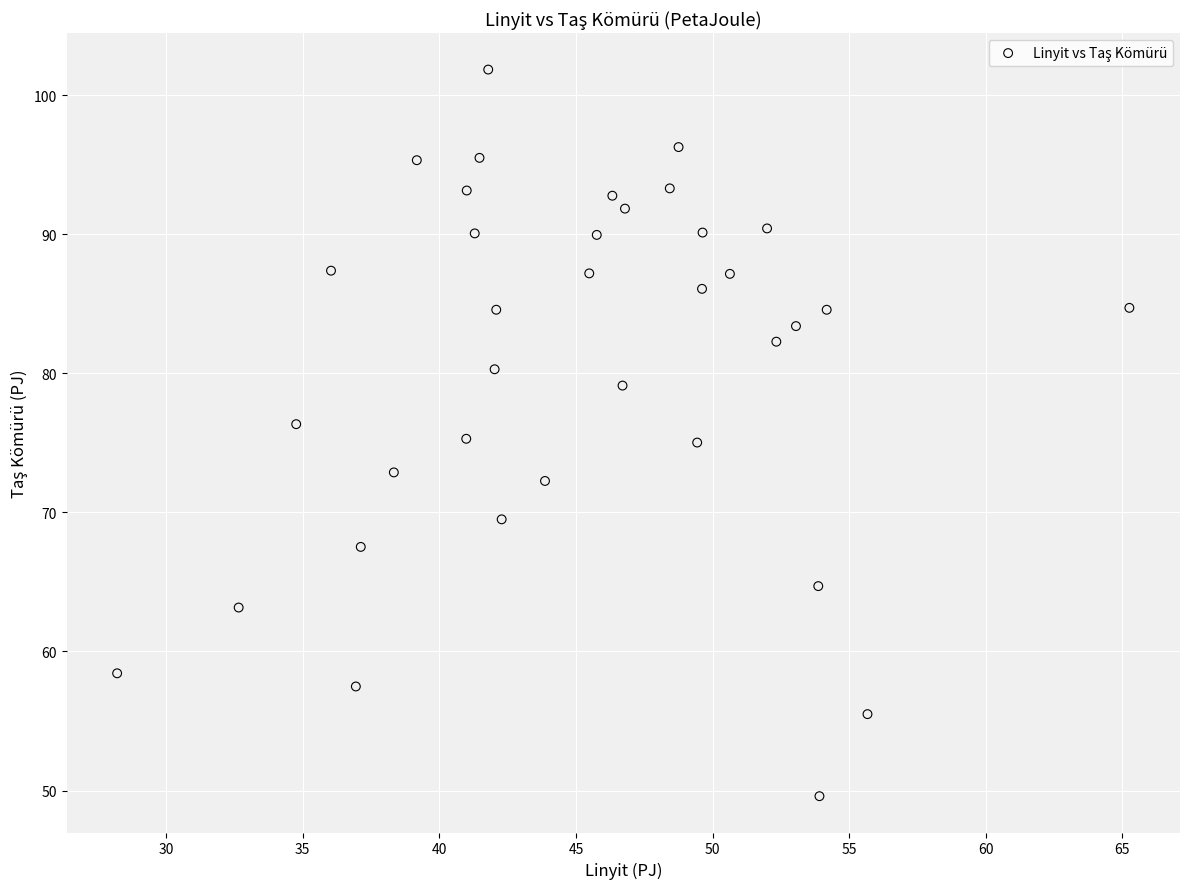

What is the range of X values (max minus min)?

37.1